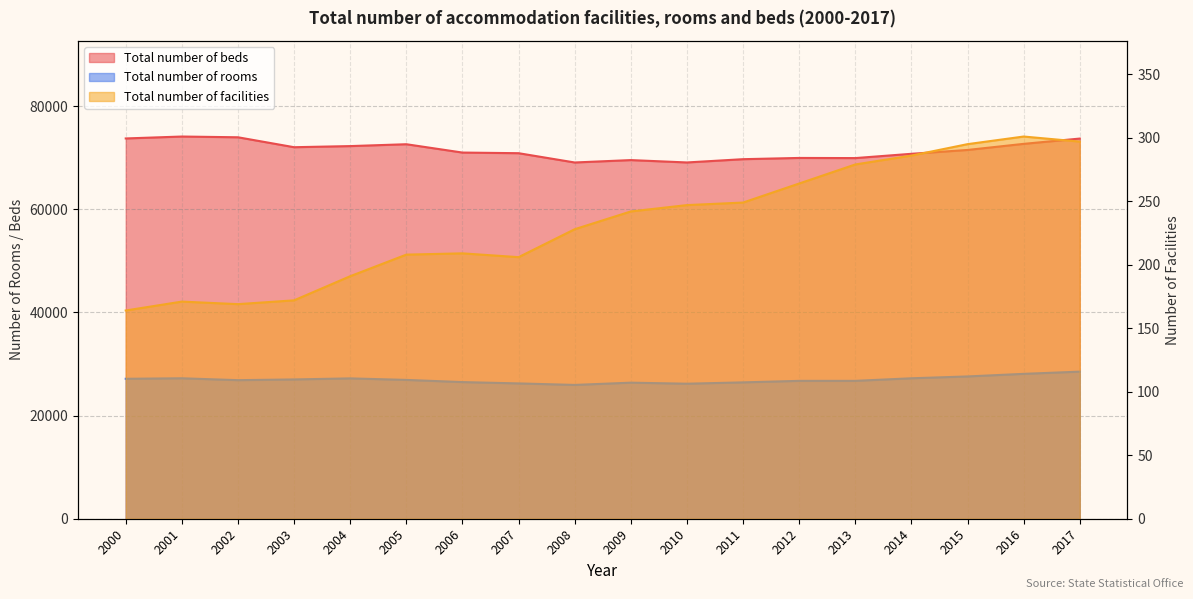

What is the approximate value of Total number of rooms at 2005, to the nearest 10?

26920